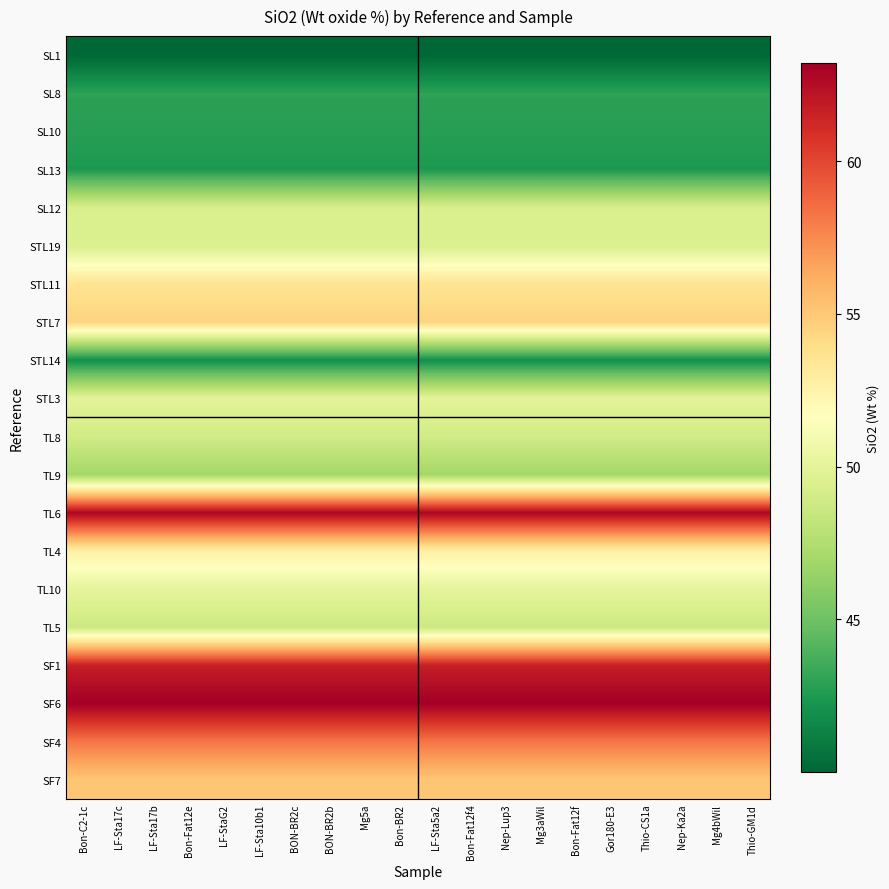

Rank the series by their maximum value, from lowest to highest.

SL1, STL14, SL13, SL10, SL8, TL9, TL5, TL8, SL12, STL19, STL3, TL10, TL4, STL11, STL7, SF7, SF4, SF1, TL6, SF6